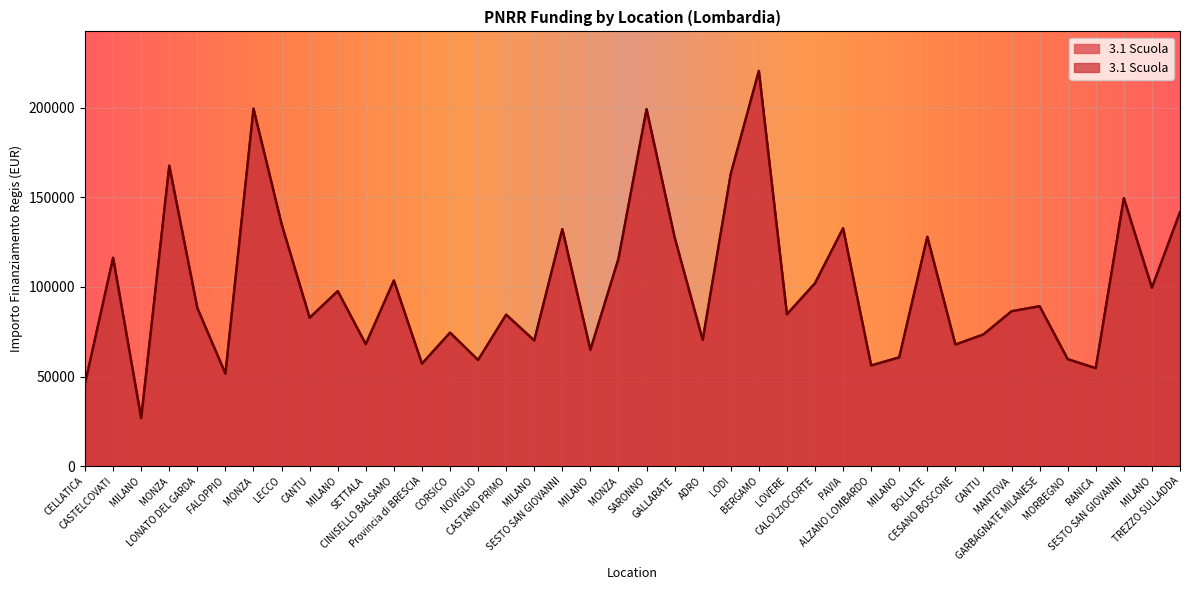

What is the value of the 37th point from the left?

54682.1